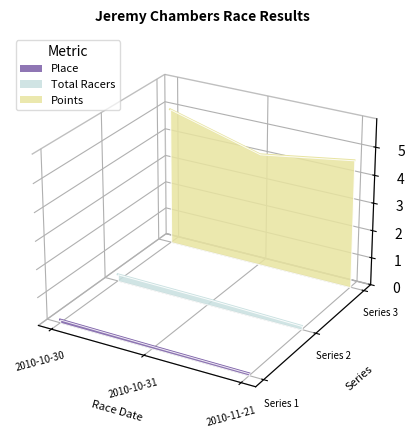

What value does the Place series have at 2010-10-31?

-0.1